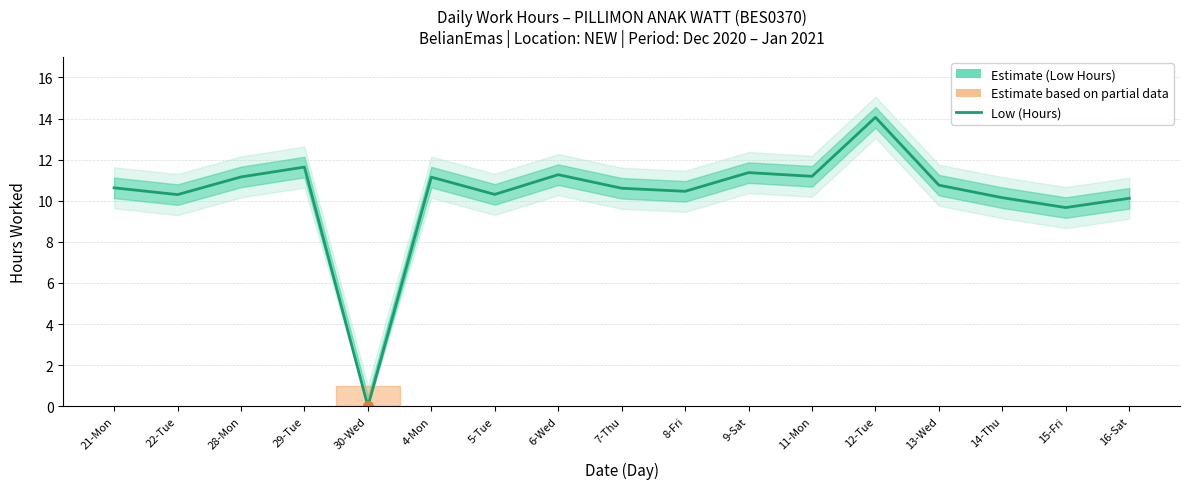

How many series are shown in this chart?

1